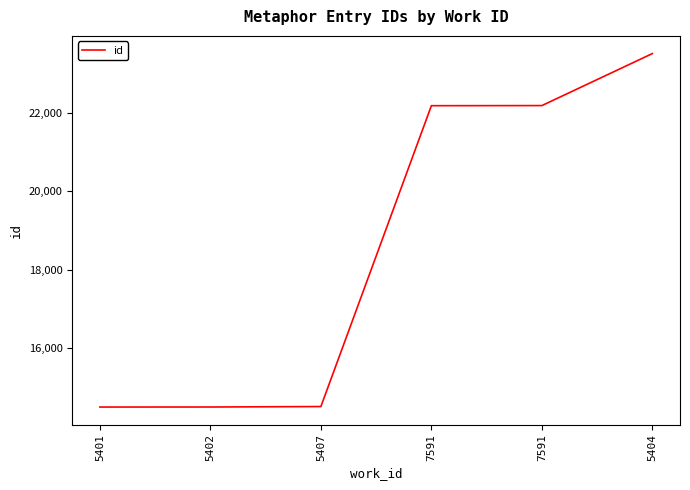

How many categories are shown in the chart?

6